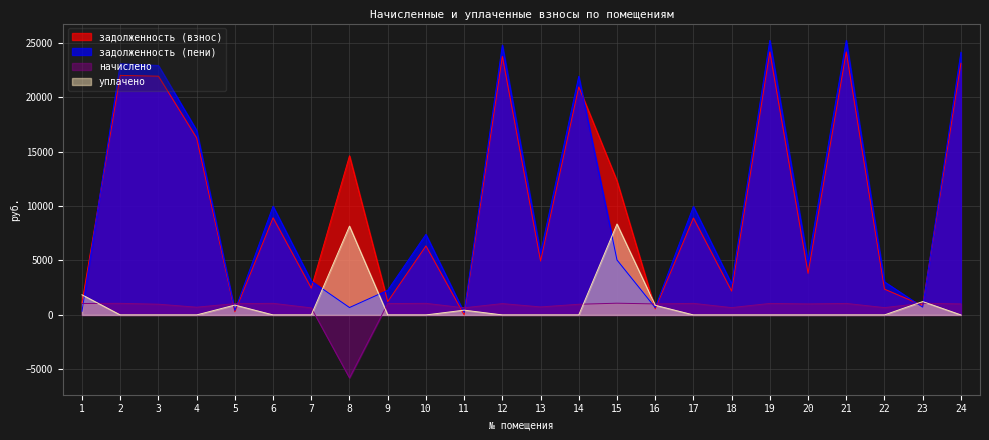

Count the number of data series in this chart.

4